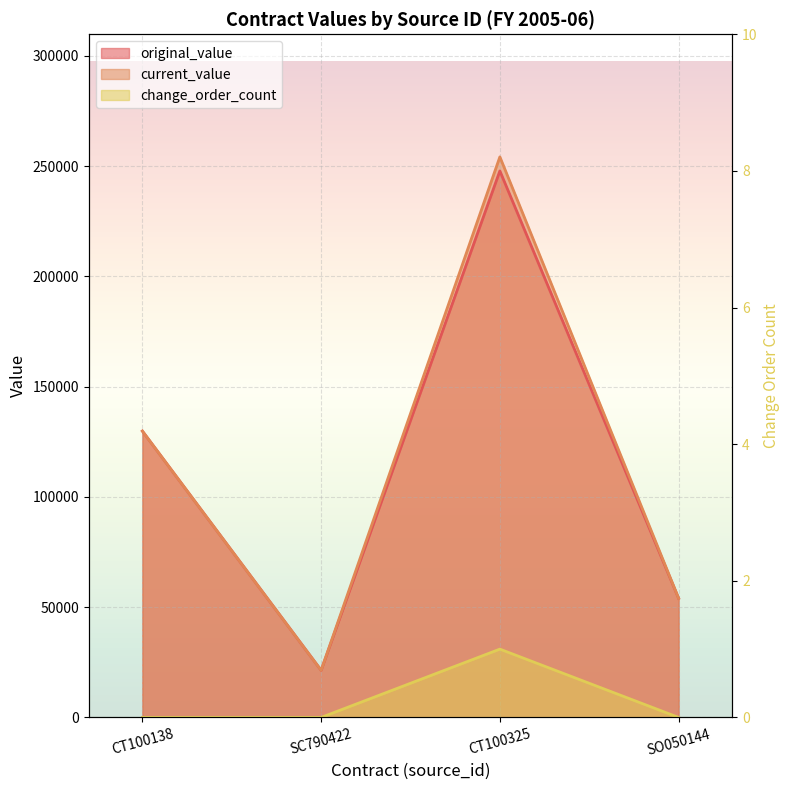

True or false: change_order_count has more than 0 interior local peaks.

True